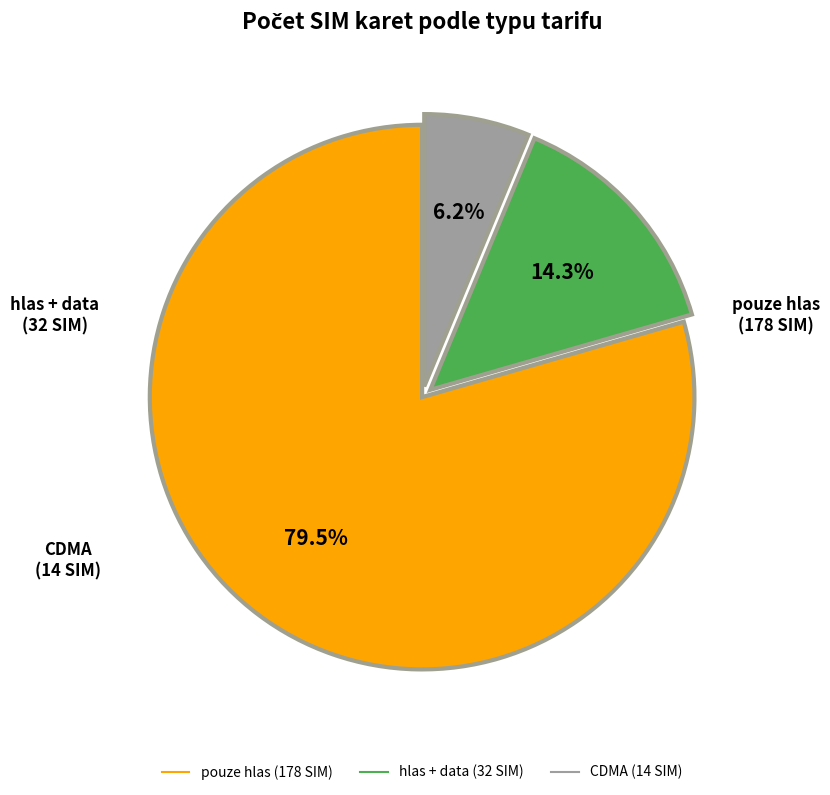

Do hlas + data and CDMA together represent more than half of the pie?

No